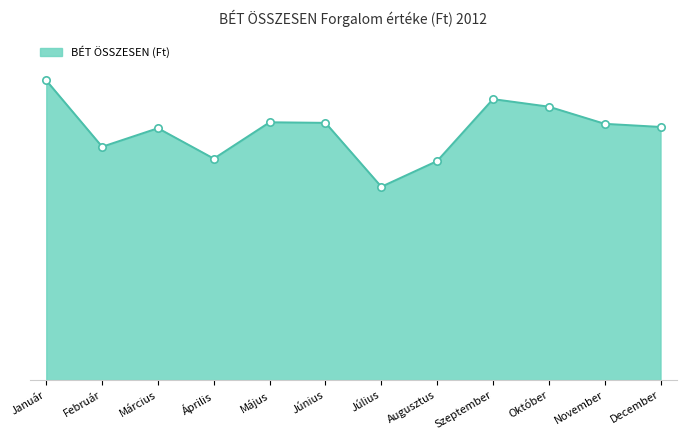

What is the change in value from Május to Augusztus?

-24489082761